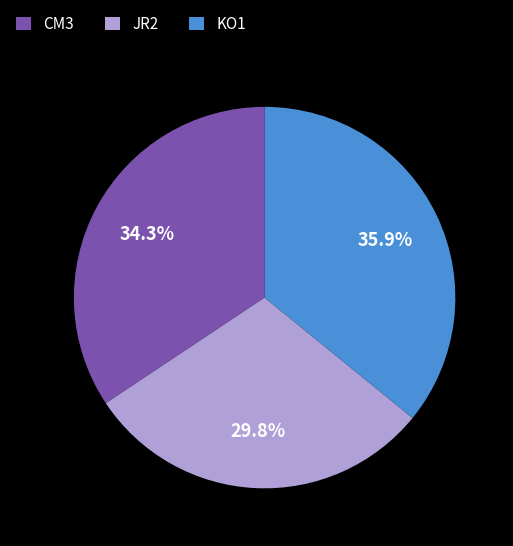

Which category has the smallest portion of the pie?

JR2